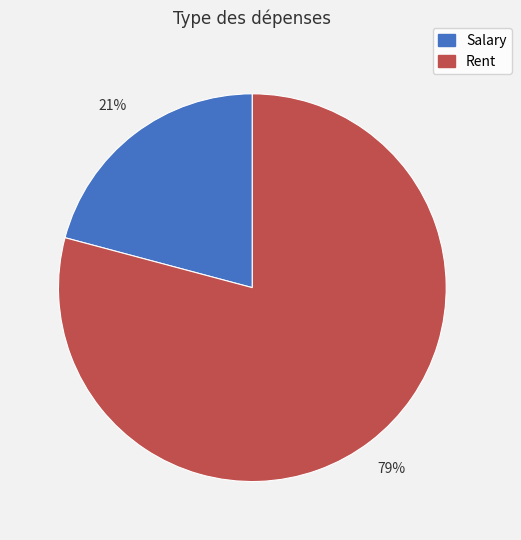

The Rent slice represents 79% of the pie. True or false?

True